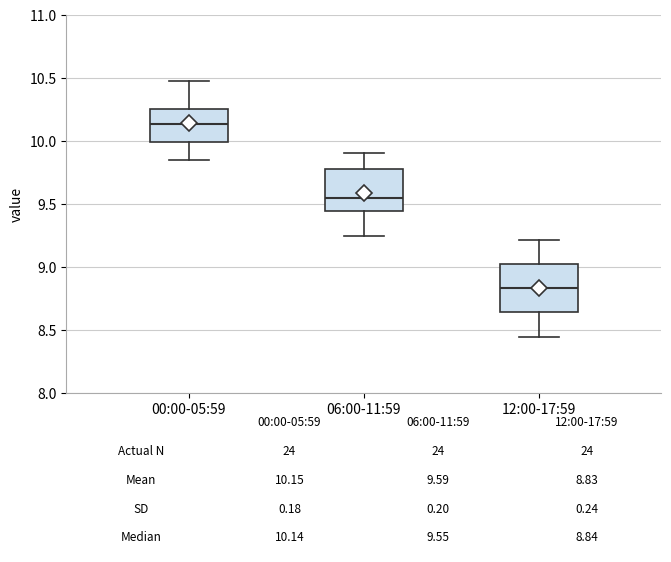

Which box has the highest median line?

00:00-05:59